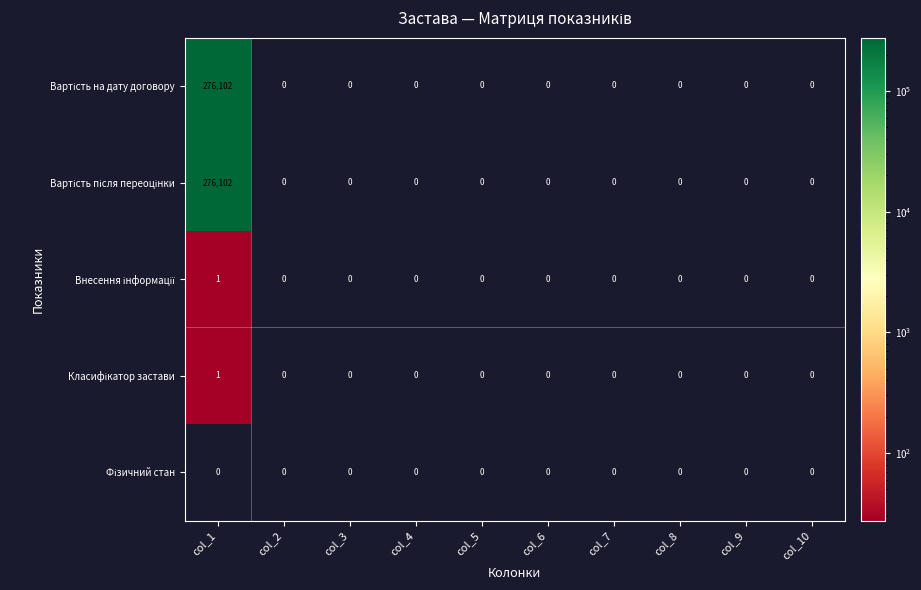

What is the total value across all series at col_1?

552206